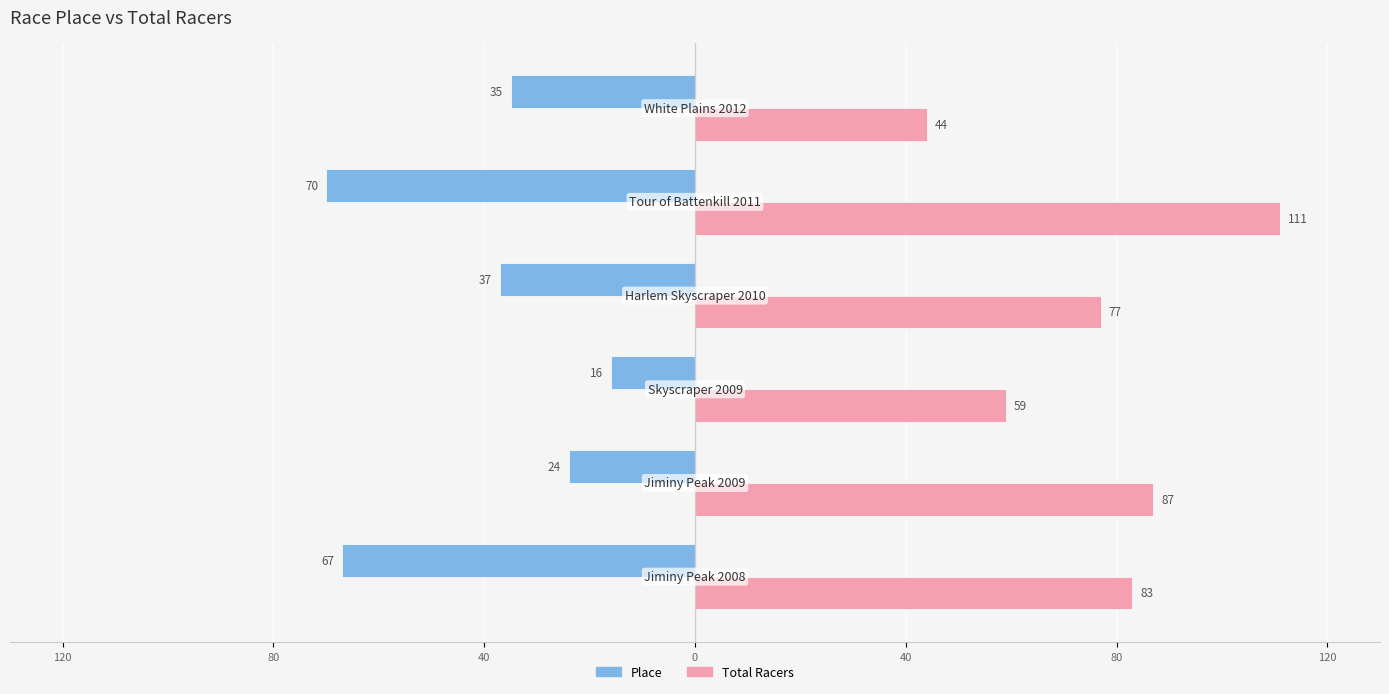

Which series has the largest range (max minus min)?

Total Racers